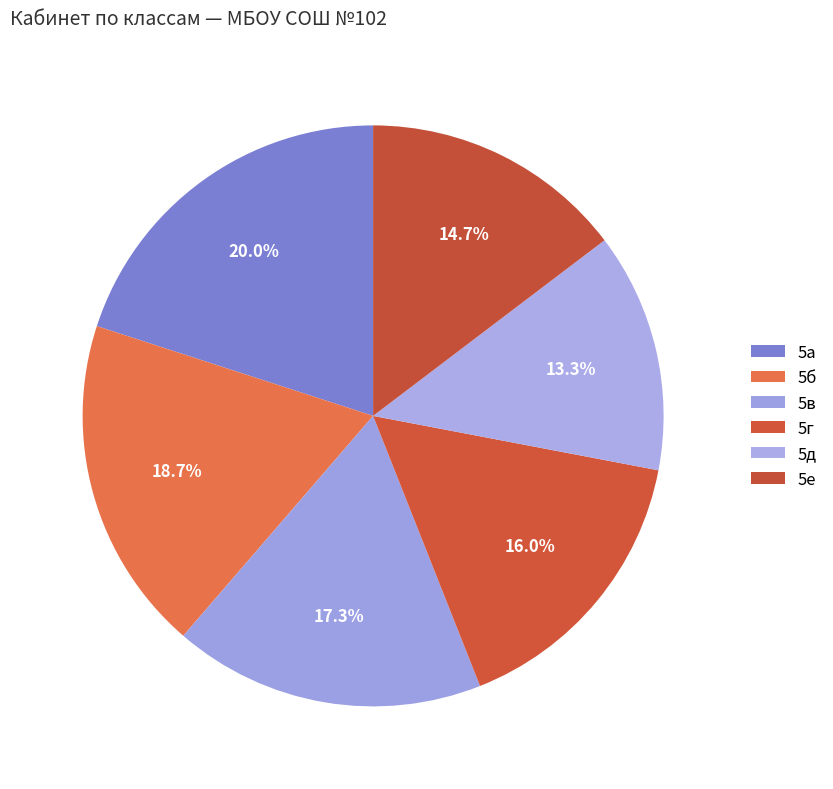

Count the number of slices in the pie.

6